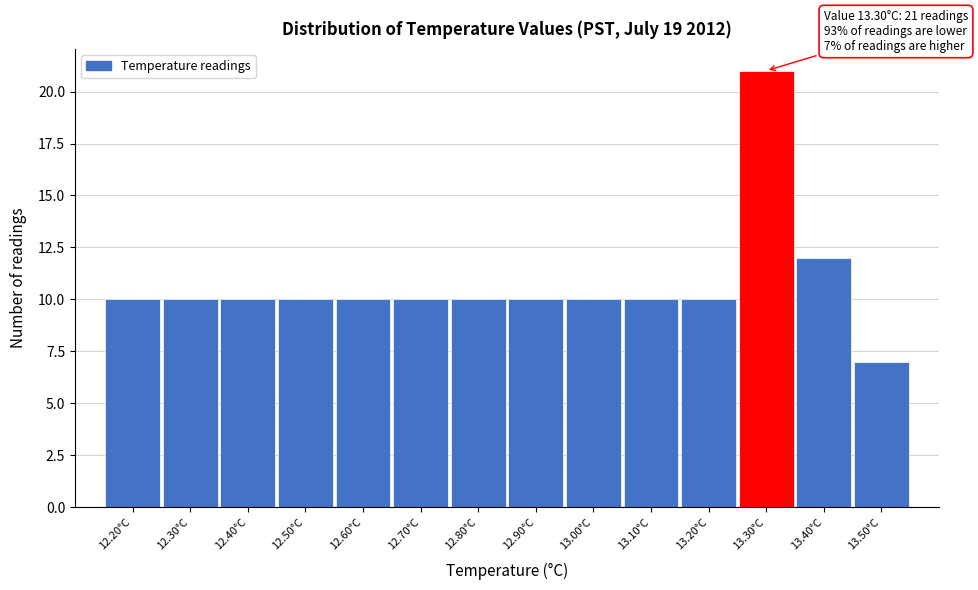

Over which range of the x-axis is the bar tallest?

13.25 to 13.35